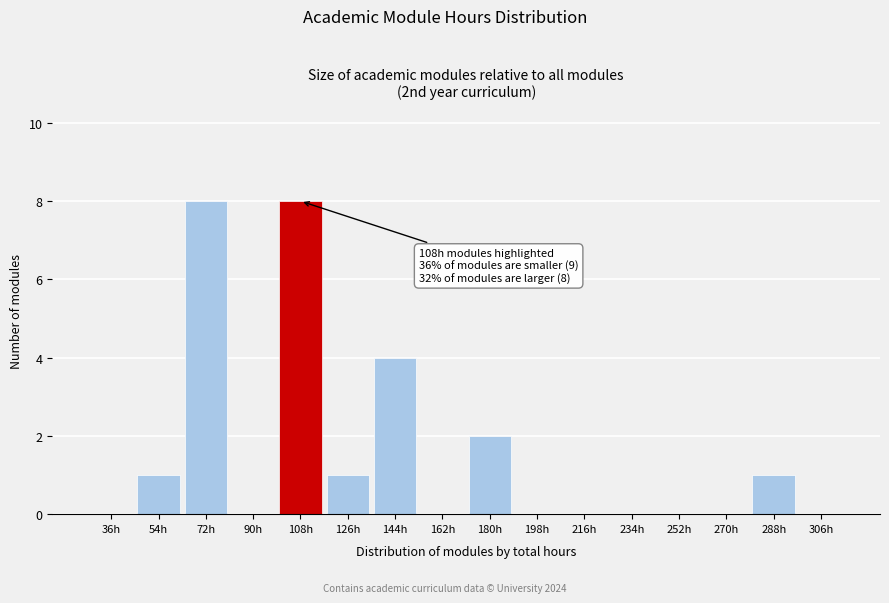

Reading left to right, extract all data points from this chart.

36h=0	54h=1	72h=8	90h=0	108h=8	126h=1	144h=4	162h=0	180h=2	198h=0	216h=0	234h=0	252h=0	270h=0	288h=1	306h=0